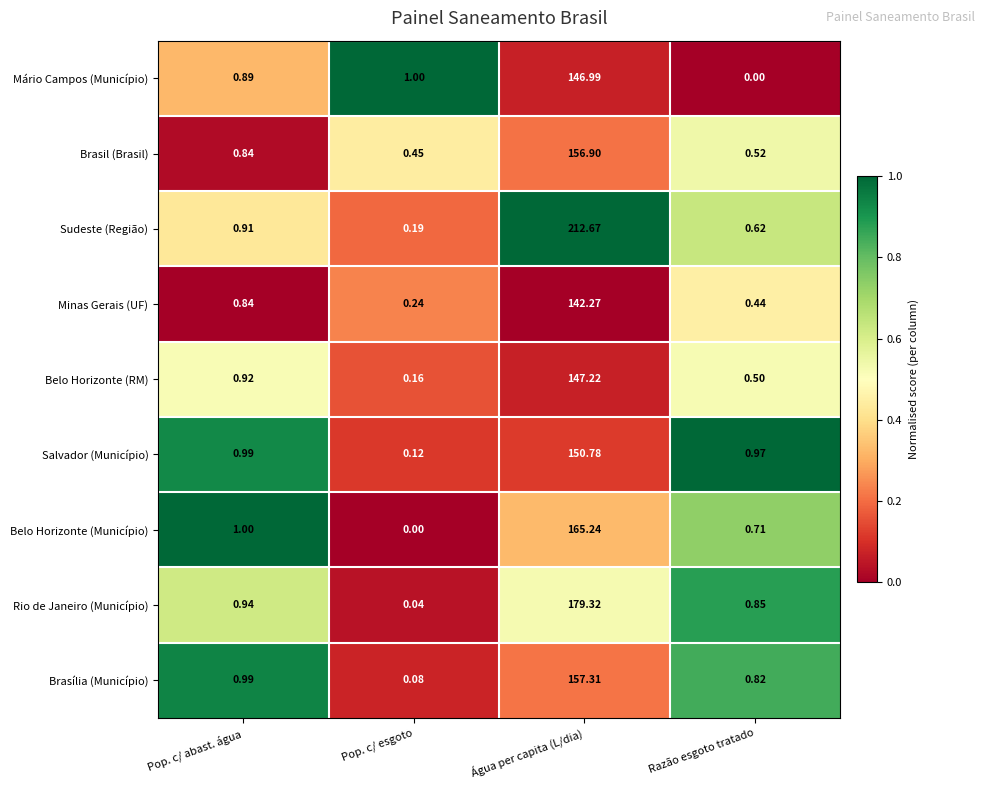

Which series has the largest range (max minus min)?

Sudeste (Região)